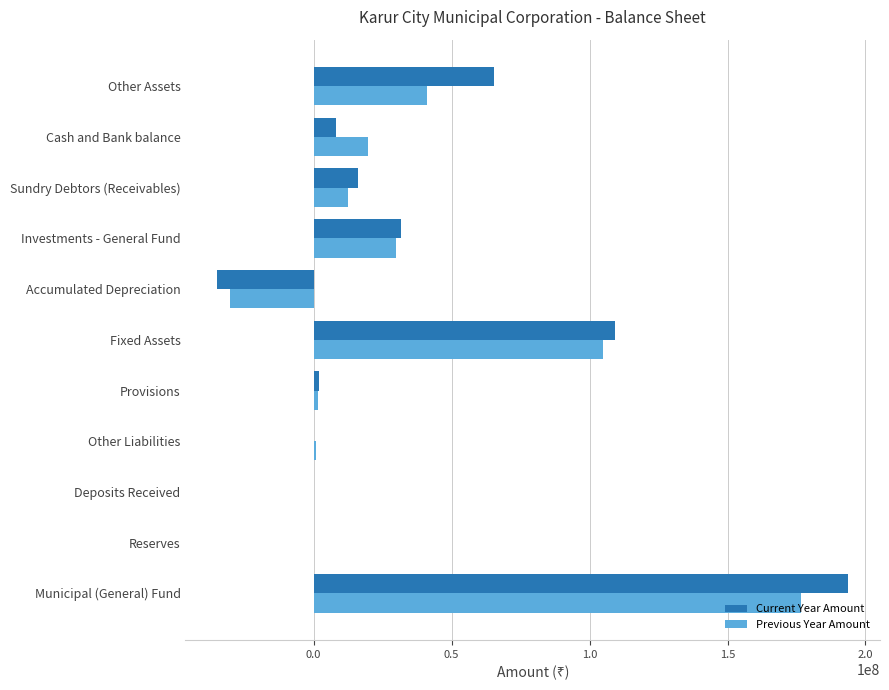

How many values in the Current Year Amount series exceed 8275130?

6